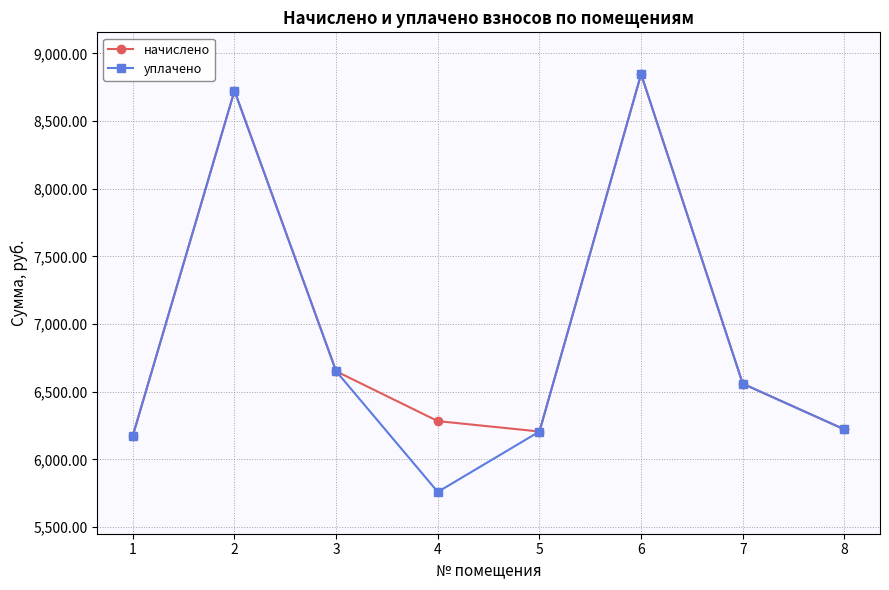

What is the greatest value displayed?

8847.4